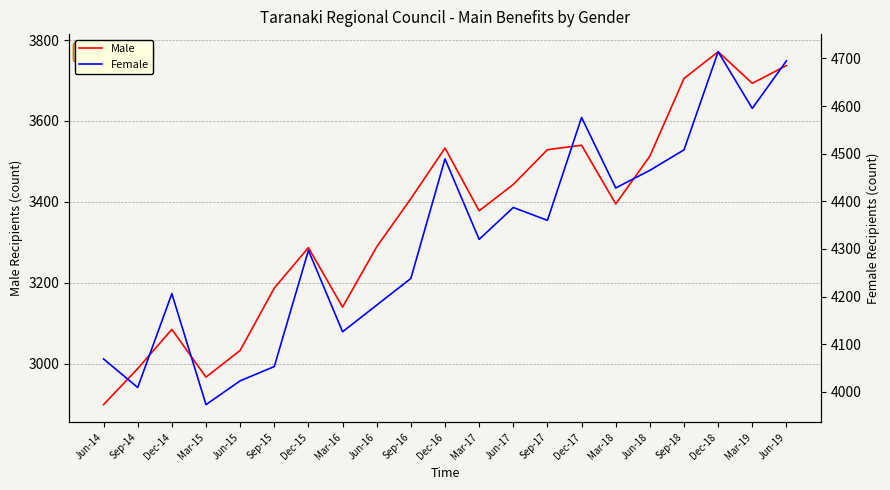

True or false: Female and Male cross at least once.

False